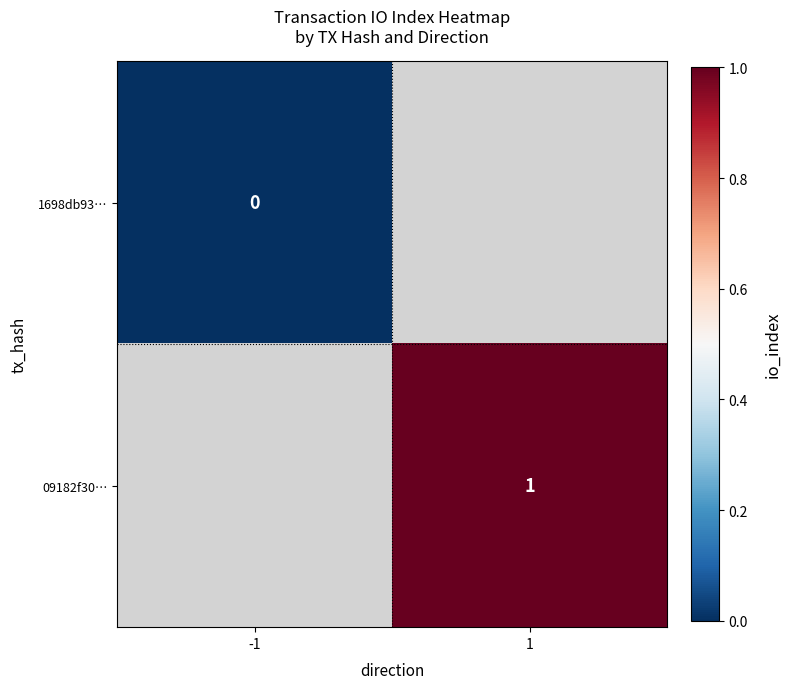

Count the number of categories in the chart.

2